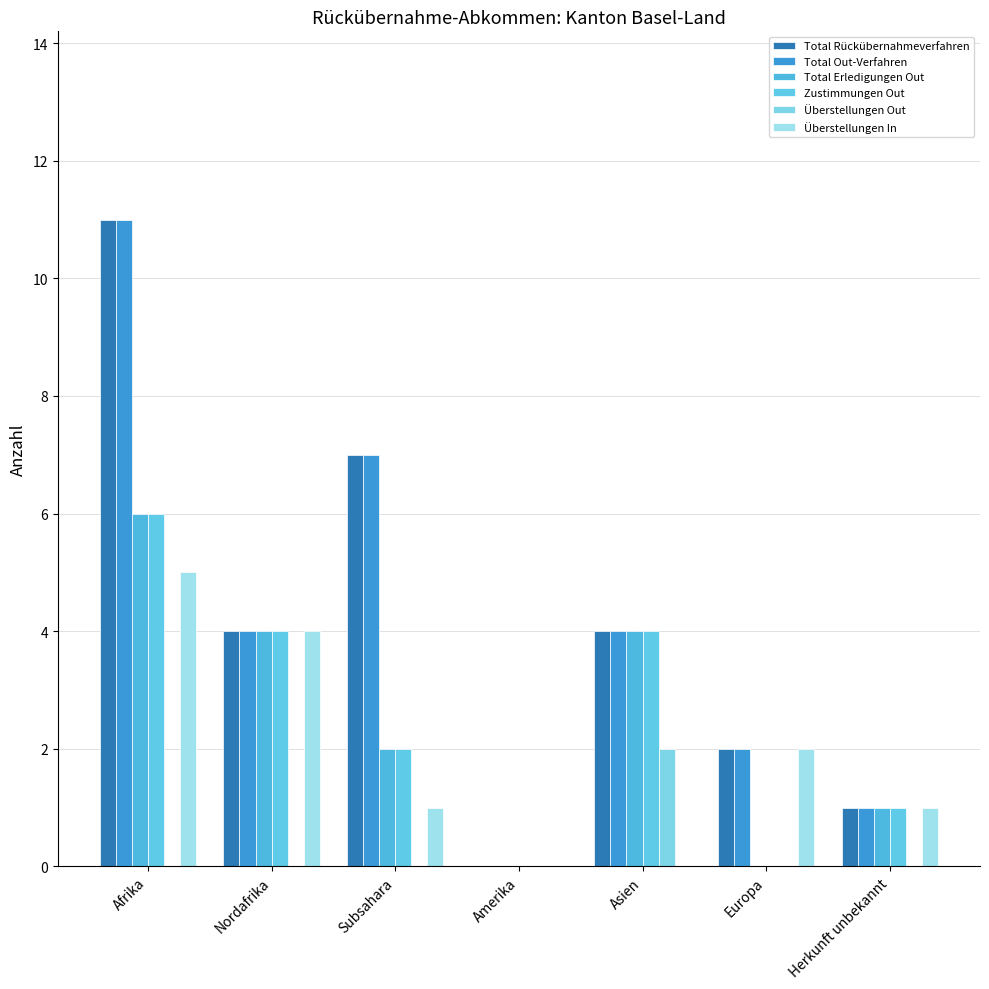

Reading left to right, extract all data points from this chart.

Total Rückübernahmeverfahren: 11	4	7	0	4	2	1
Total Out-Verfahren: 11	4	7	0	4	2	1
Total Erledigungen Out: 6	4	2	0	4	0	1
Zustimmungen Out: 6	4	2	0	4	0	1
Überstellungen Out: 0	0	0	0	2	0	0
Überstellungen In: 5	4	1	0	0	2	1